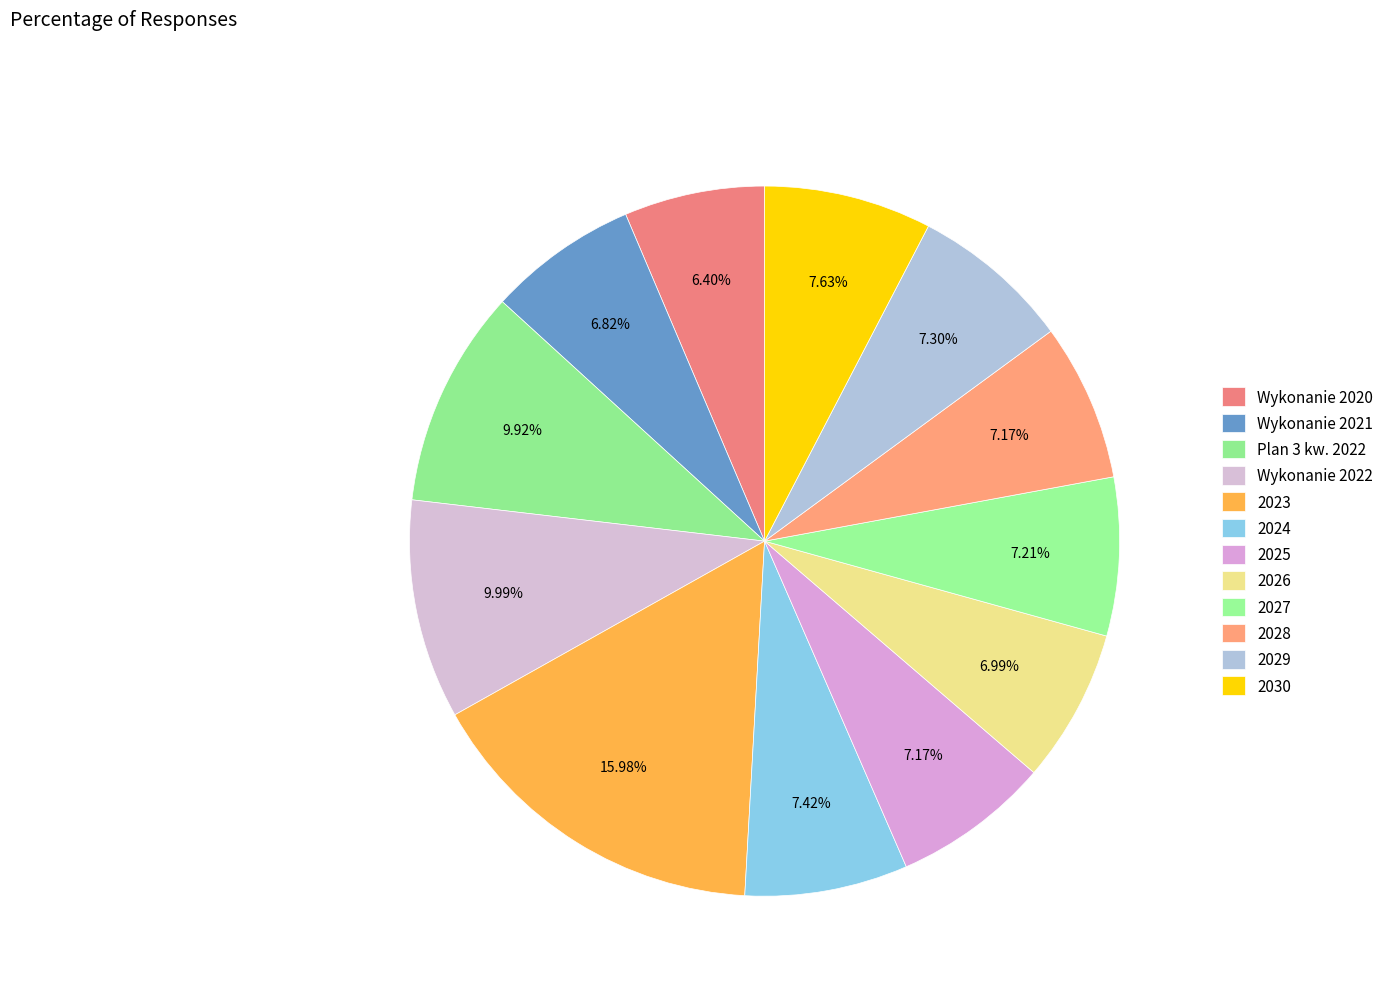

Between Plan 3 kw. 2022 and 2030, which is larger?

Plan 3 kw. 2022